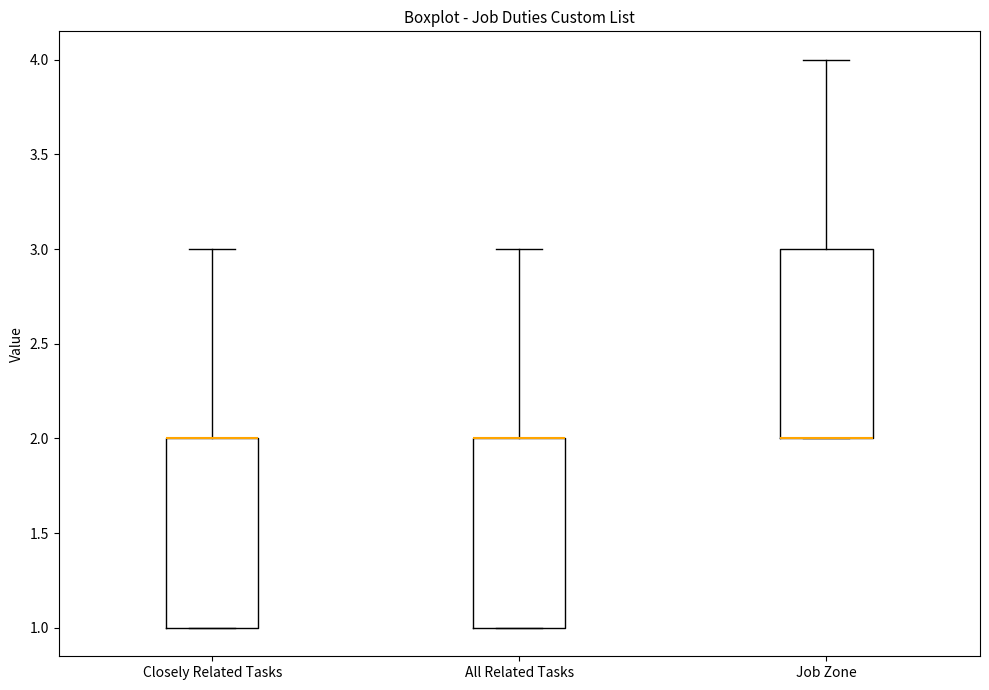

Reading left to right, transcribe this box plot: for each box, give where its median line is, the range the box spans, and where its two whiskers end, as read against the y-axis. The values are not printed on the chart, so give them approximately, as read against the axis.

Closely Related Tasks: median 2 (drawn on the box's upper edge), box 1 to 2, whiskers 1 to 3
All Related Tasks: median 2 (drawn on the box's upper edge), box 1 to 2, whiskers 1 to 3
Job Zone: median 2 (drawn on the box's lower edge), box 2 to 3, whiskers 2 to 4